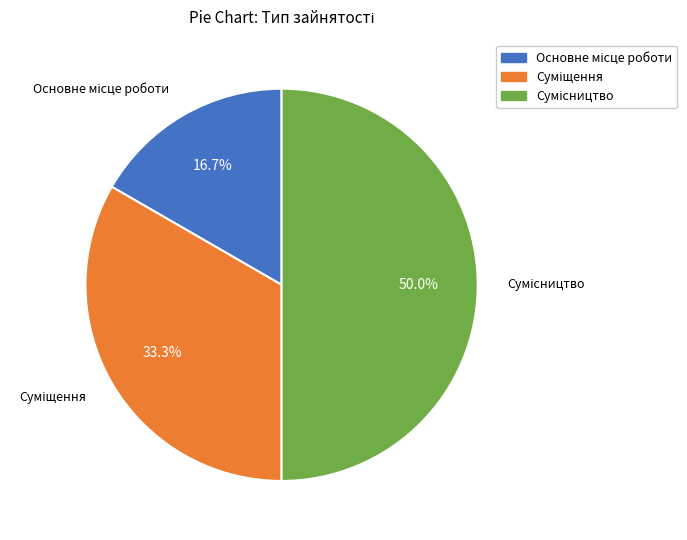

Count the number of slices in the pie.

3